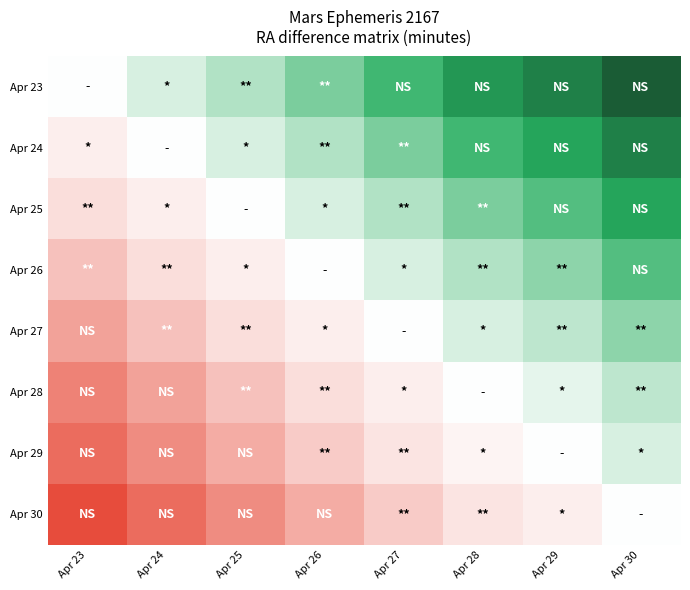

What is the total value across all series at Apr 30?

78